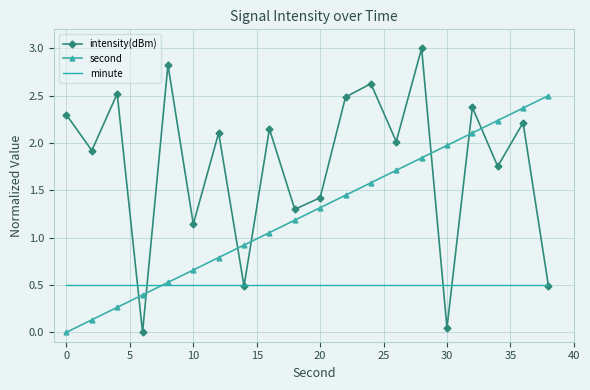

What is the highest value of the second series?

2.5